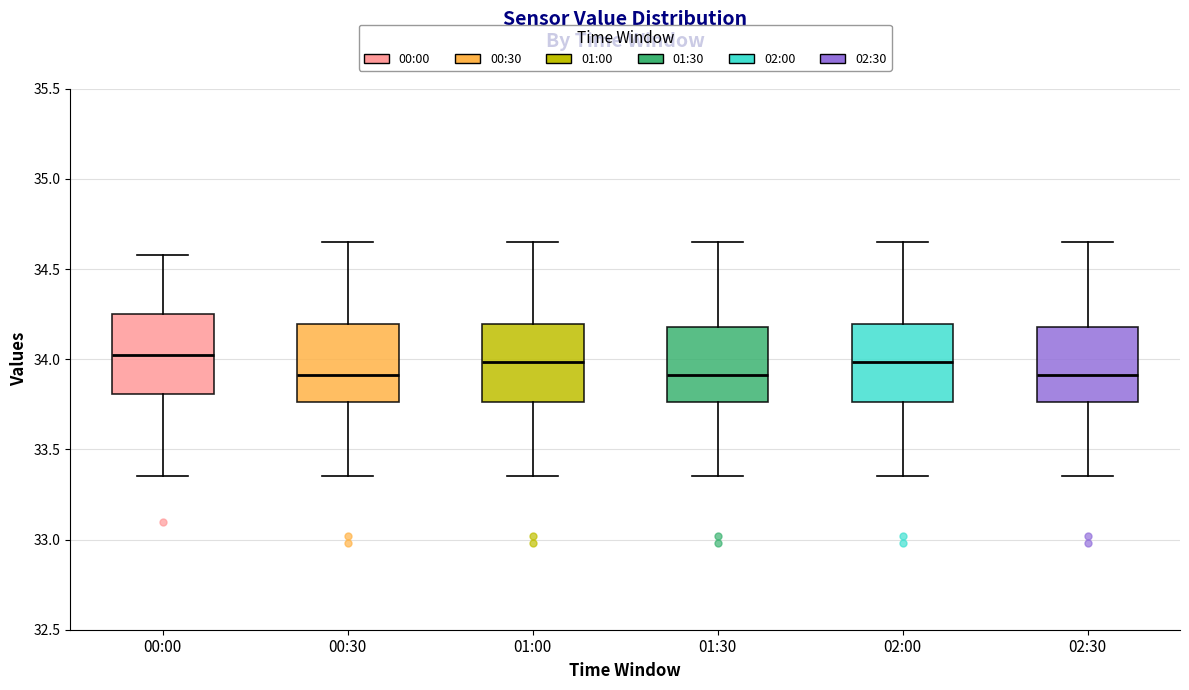

Reading left to right, read every box against the y-axis: the position of its median line, the range the box covers, and the ends of its whiskers. The values are not printed on the chart, so give them approximately, as read against the axis.

00:00: median 34.05, box 33.80 to 34.25, whiskers 33.35 to 34.60
00:30: median 33.90, box 33.75 to 34.20, whiskers 33.35 to 34.65
01:00: median 34.00, box 33.75 to 34.20, whiskers 33.35 to 34.65
01:30: median 33.90, box 33.75 to 34.20, whiskers 33.35 to 34.65
02:00: median 34.00, box 33.75 to 34.20, whiskers 33.35 to 34.65
02:30: median 33.90, box 33.75 to 34.20, whiskers 33.35 to 34.65